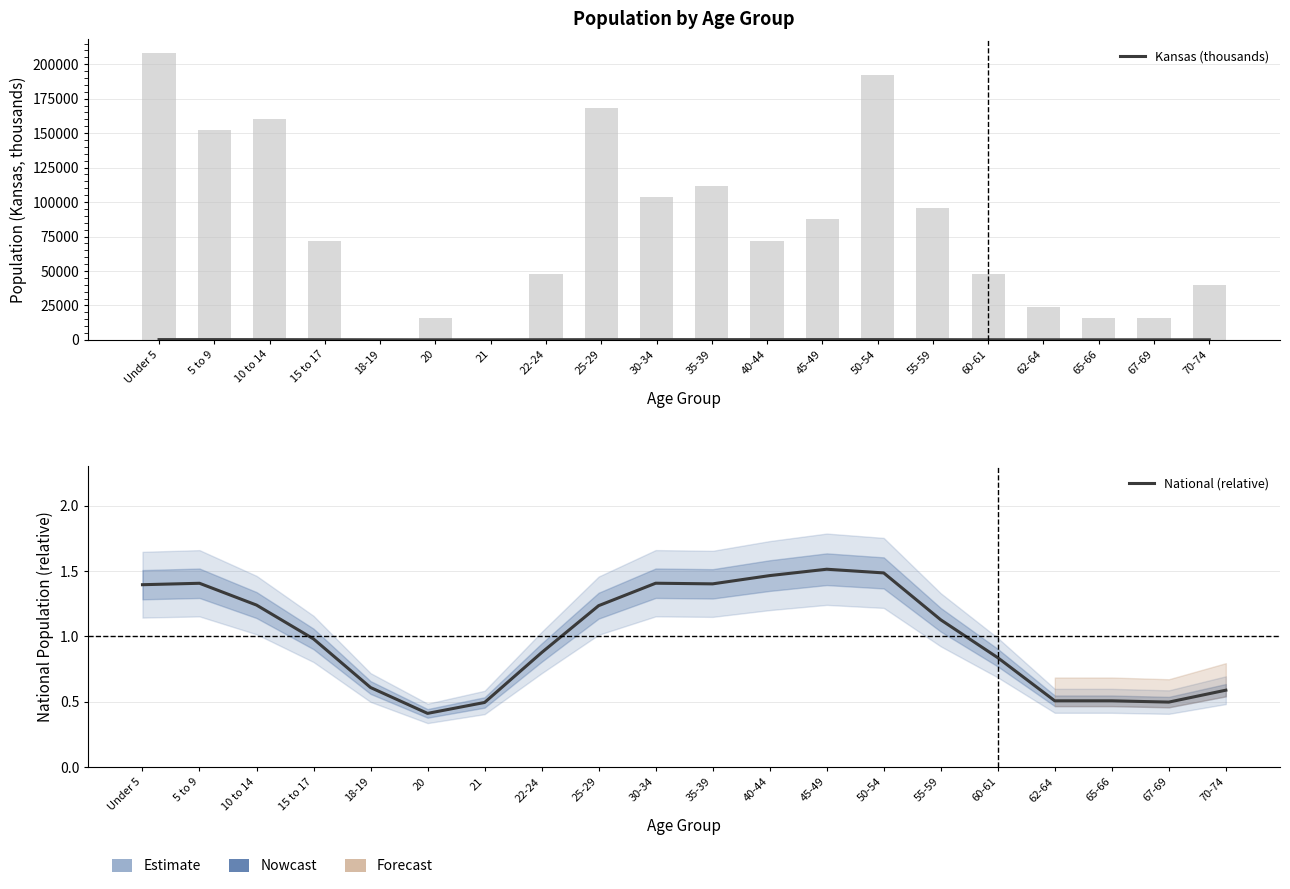

Is it true that Kansas (thousands) equals 111.1 at 5 to 9?

False